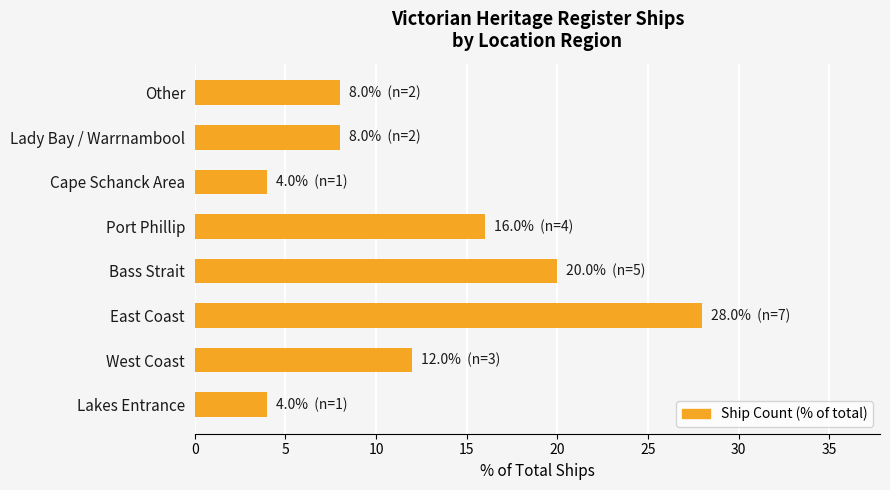

What is the maximum value shown in the chart?

28.0